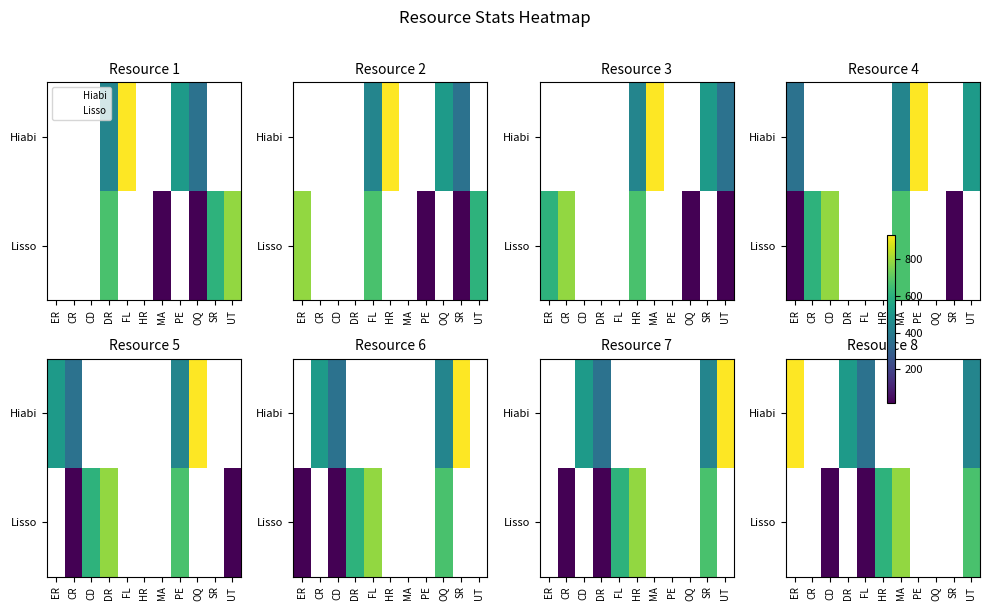

At which category does the chart reach its minimum across all series?

FL